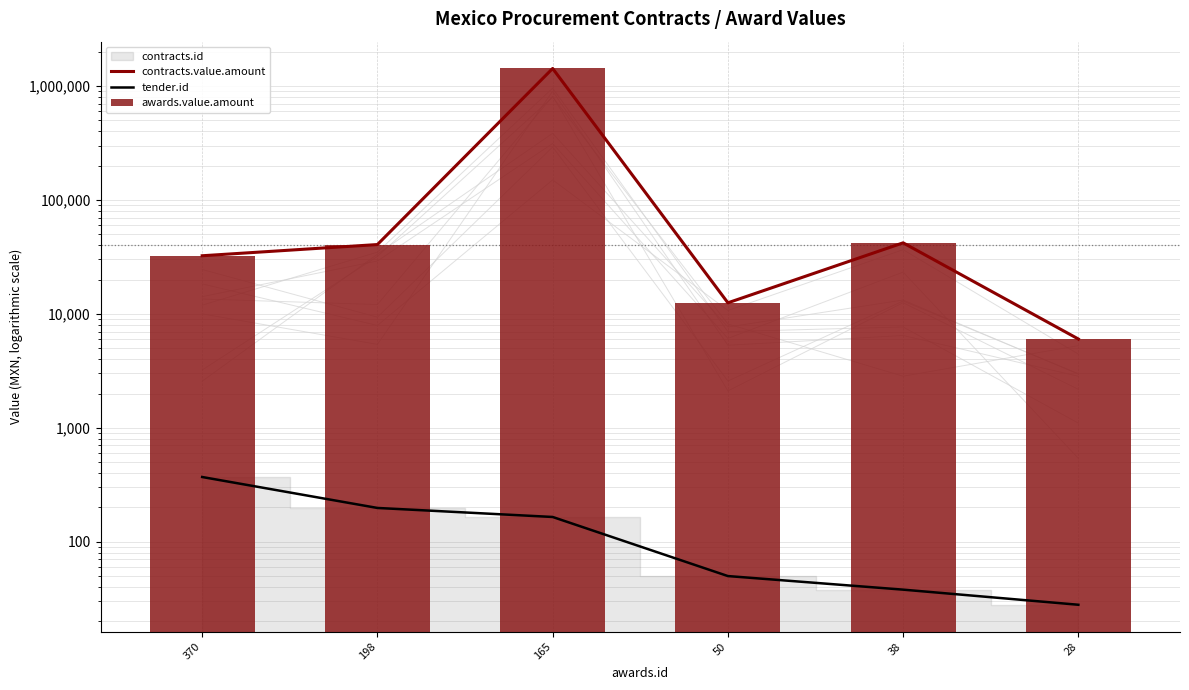

What is the sum of the contracts.value.amount values at 165 and 38?

1465284.4